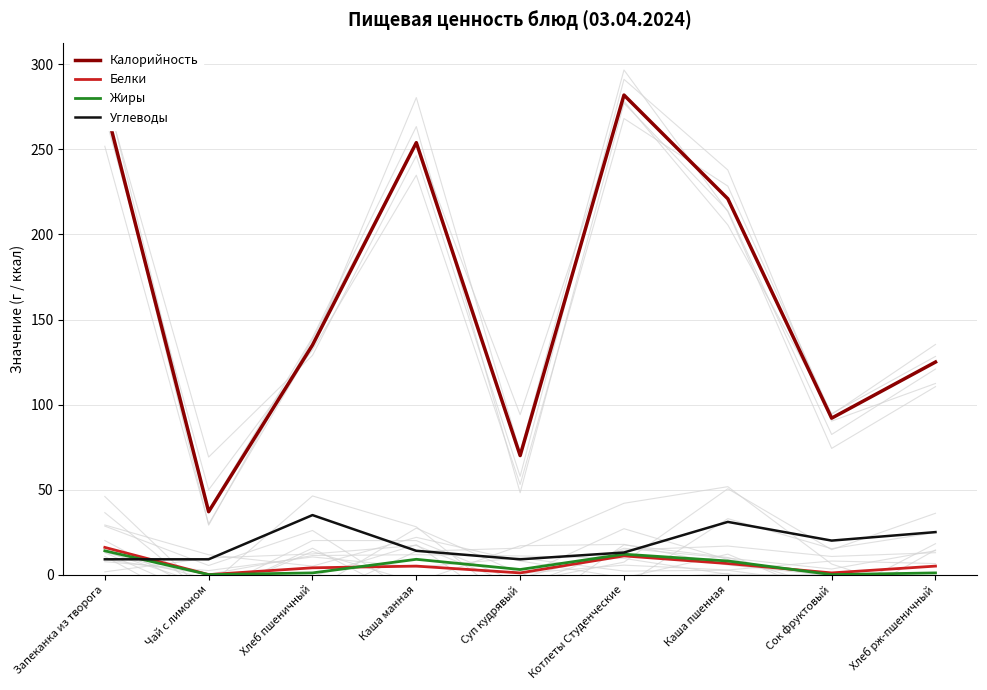

Rank the series by their maximum value, from lowest to highest.

Жиры, Белки, Углеводы, Калорийность